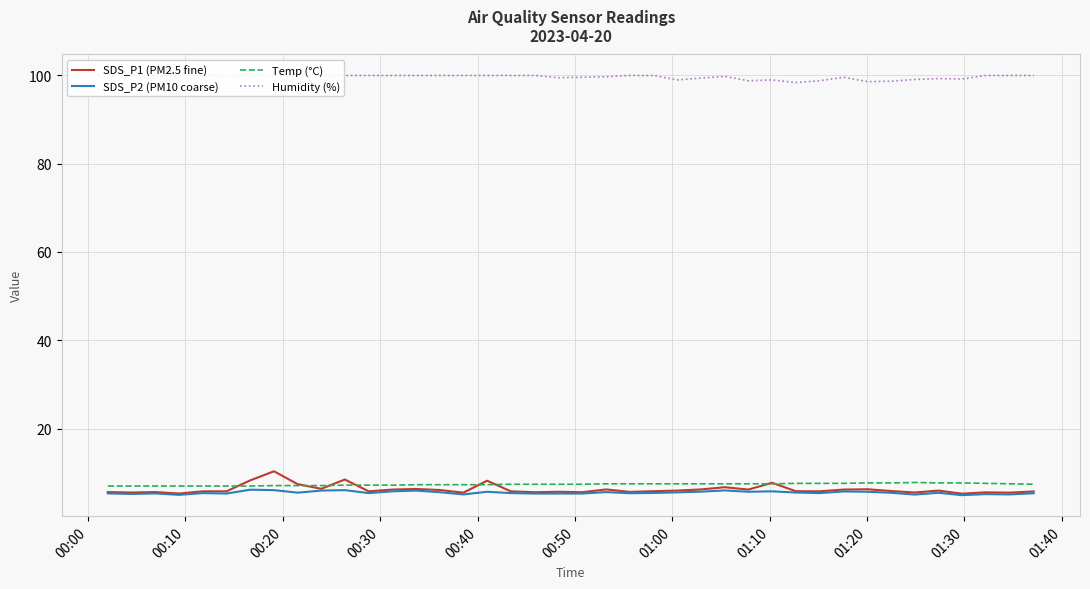

Count the number of categories in the chart.

40